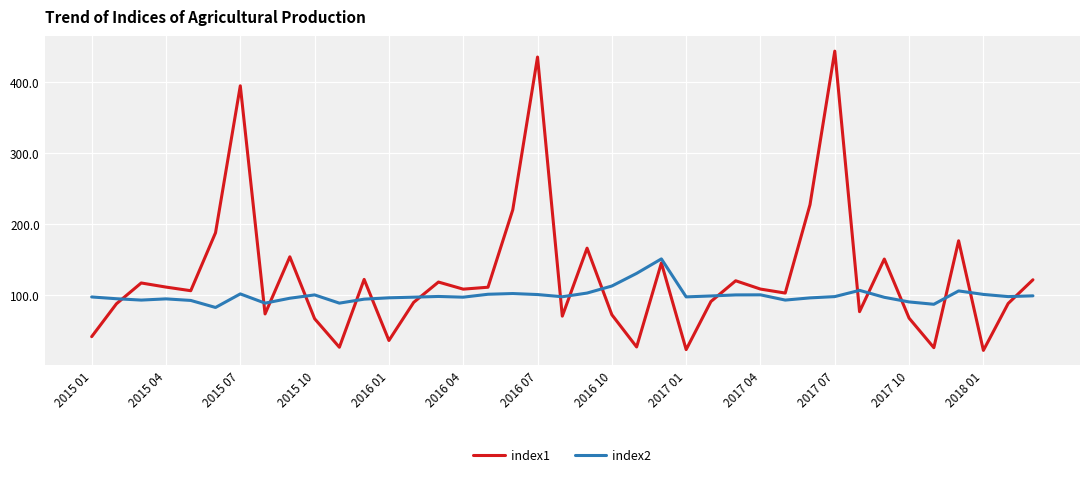

Which series has the widest spread of values?

index1